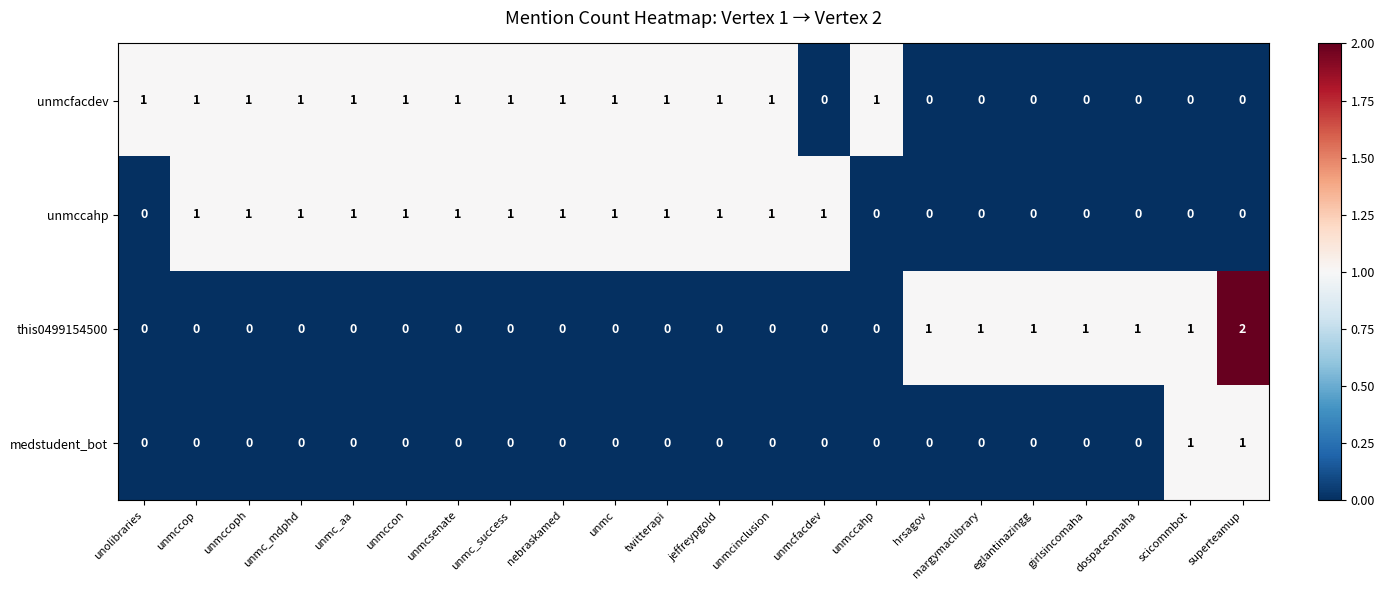

Is it true that this0499154500 equals 0 at jeffreypgold?

True